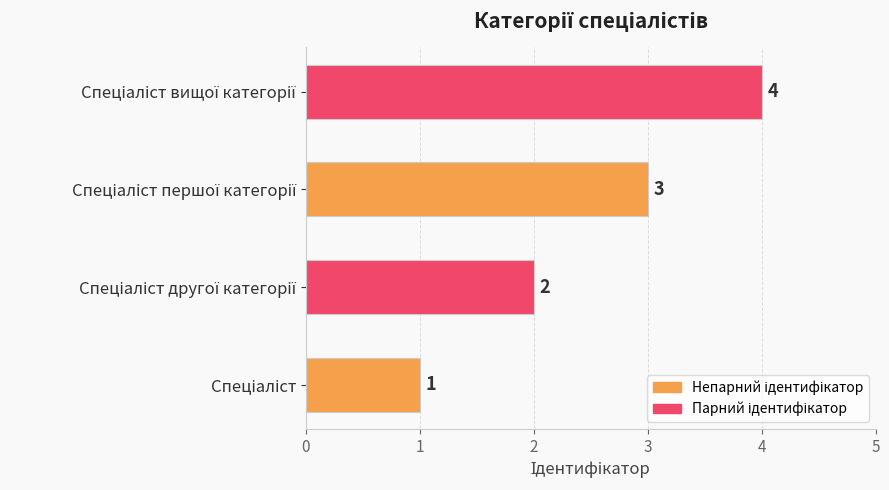

What is the sum of all values?

10